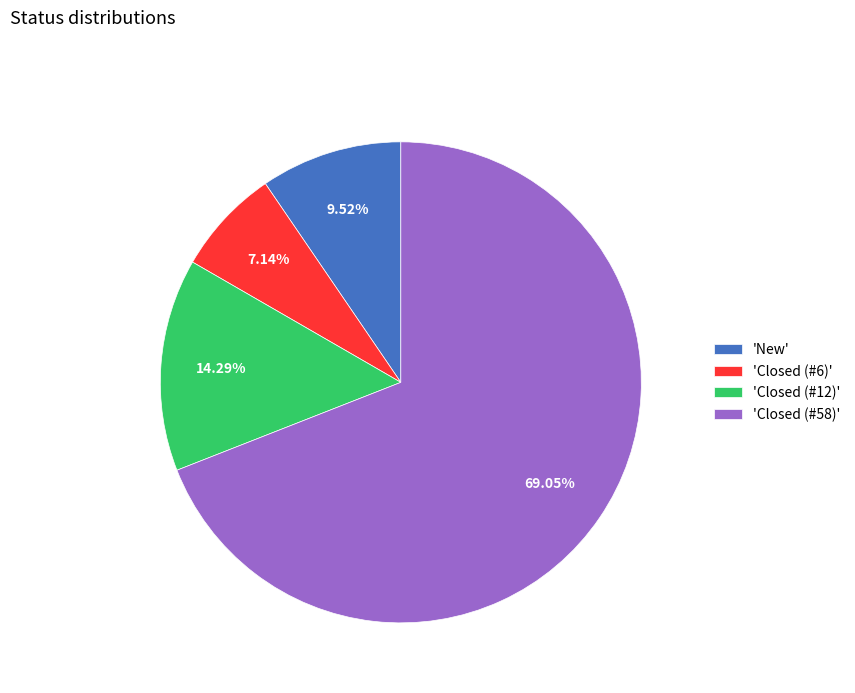

Rank the categories by value from lowest to highest.

'Closed (#6)', 'New', 'Closed (#12)', 'Closed (#58)'